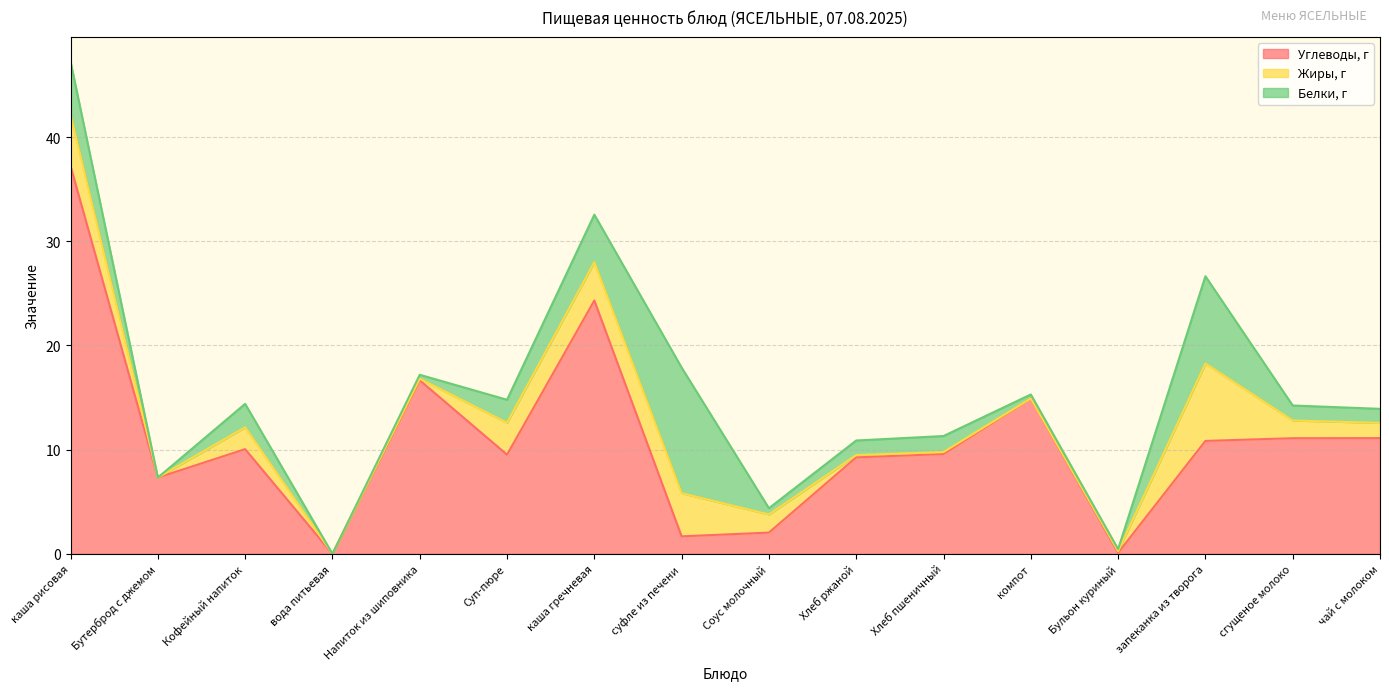

After their last crossing, which series has the higher values: Белки, г or Углеводы, г?

Углеводы, г